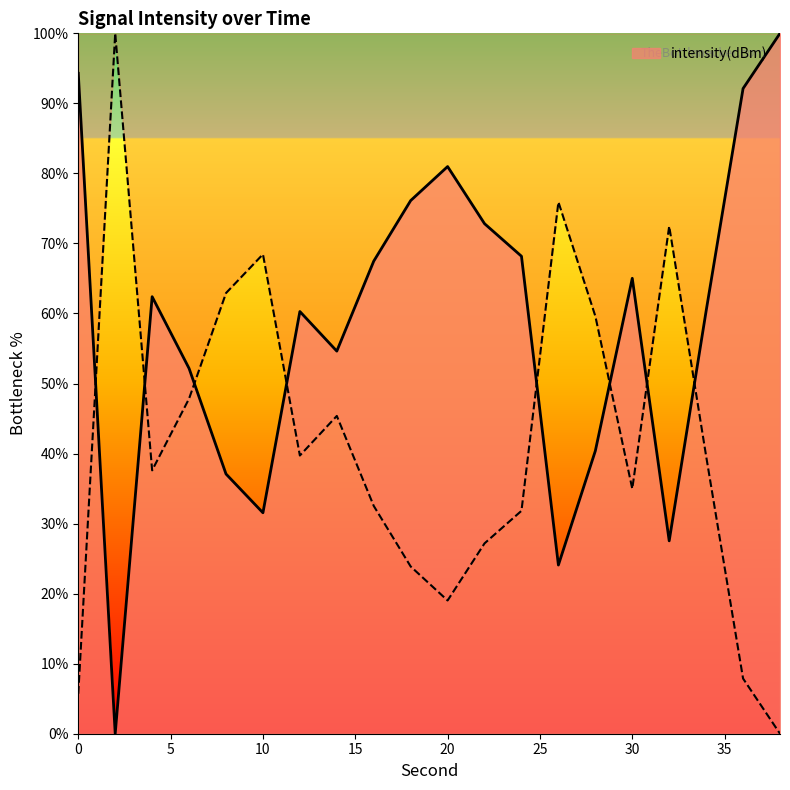

True or false: the data shows 105.4 at 12.

False